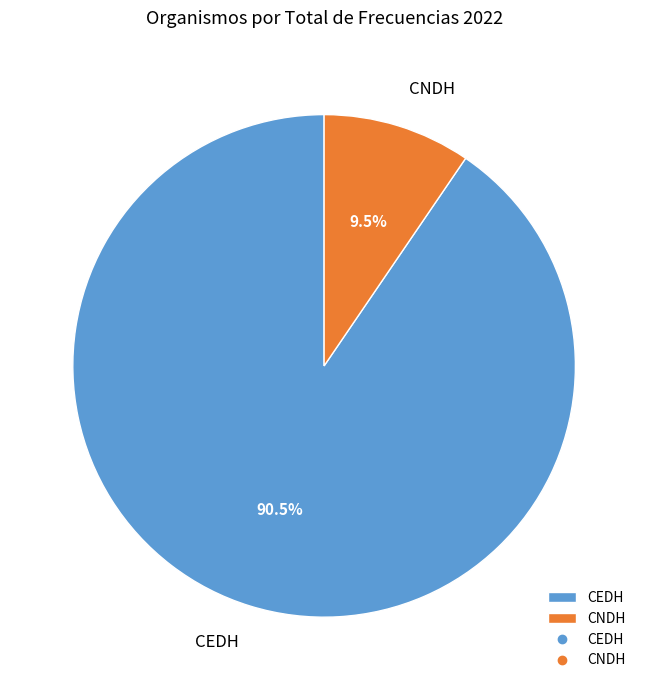

What portion of the pie excludes CNDH?

90.5%